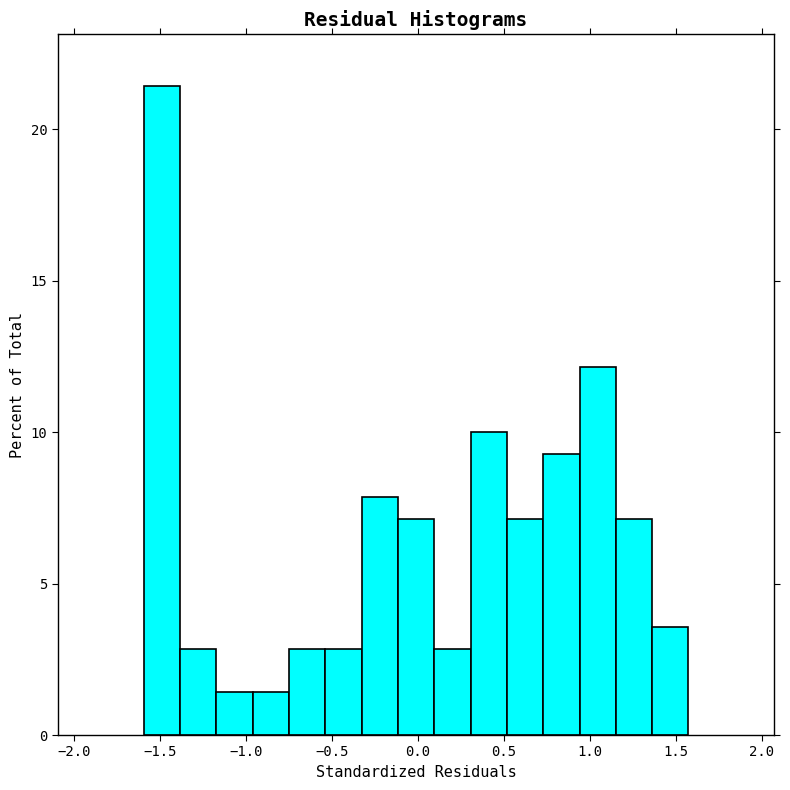

Over which range of the x-axis is the bar tallest?

-1.60 to -1.40